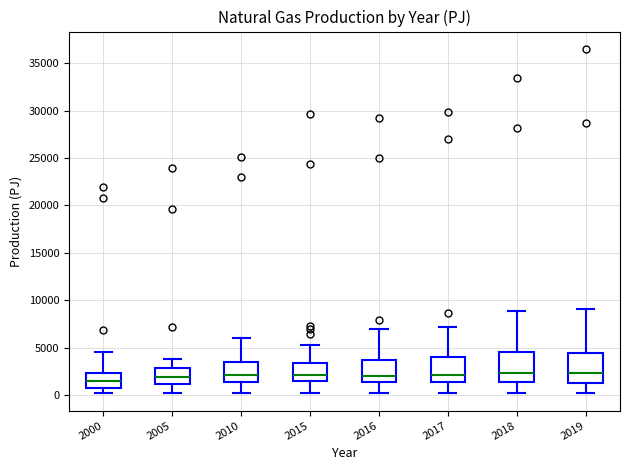

Where does the upper whisker of the box at x = 2017 end on the y-axis? The values are not printed on the chart, so give them approximately, as read against the axis.

7000